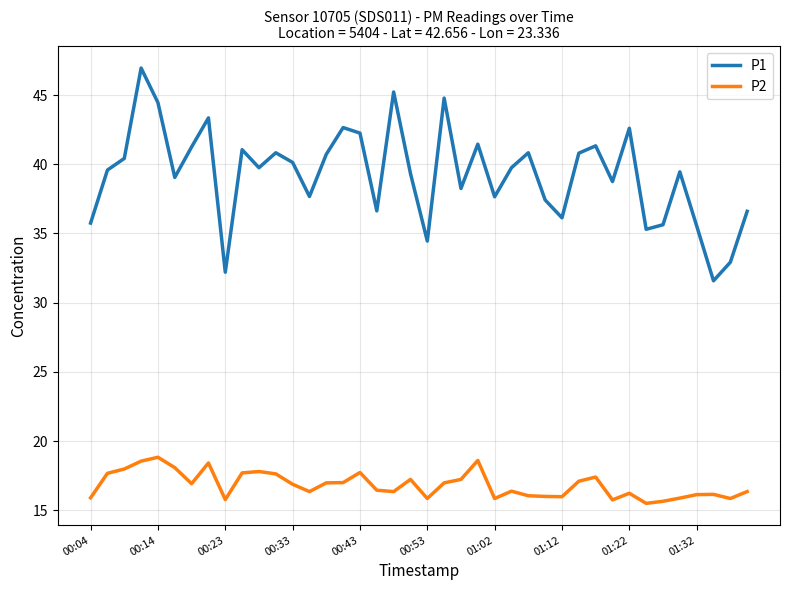

How many lines are shown in the chart?

2